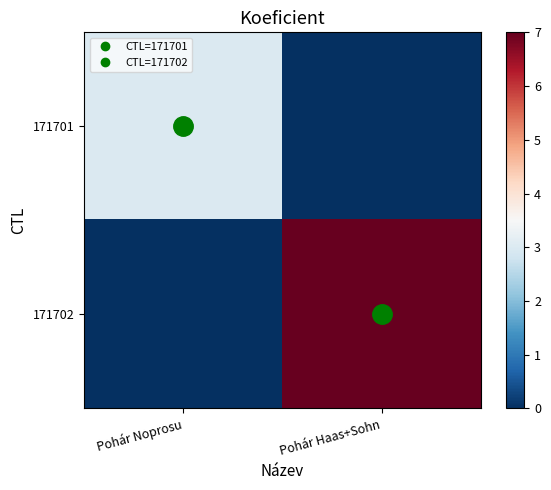

Rank the series at Pohár Noprosu from lowest to highest value.

row_1, row_0